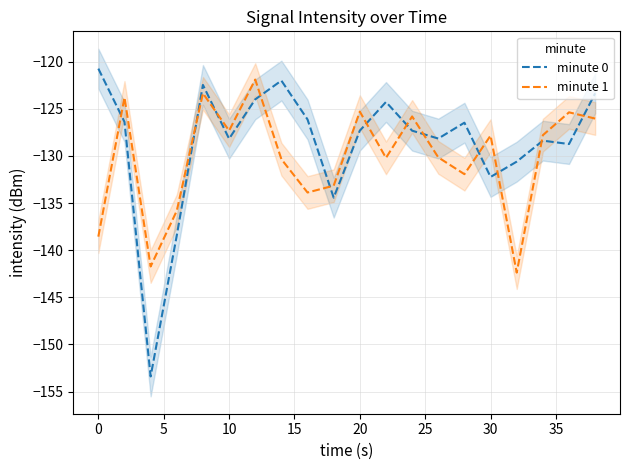

What is the highest value of the minute 1 series?

-121.9